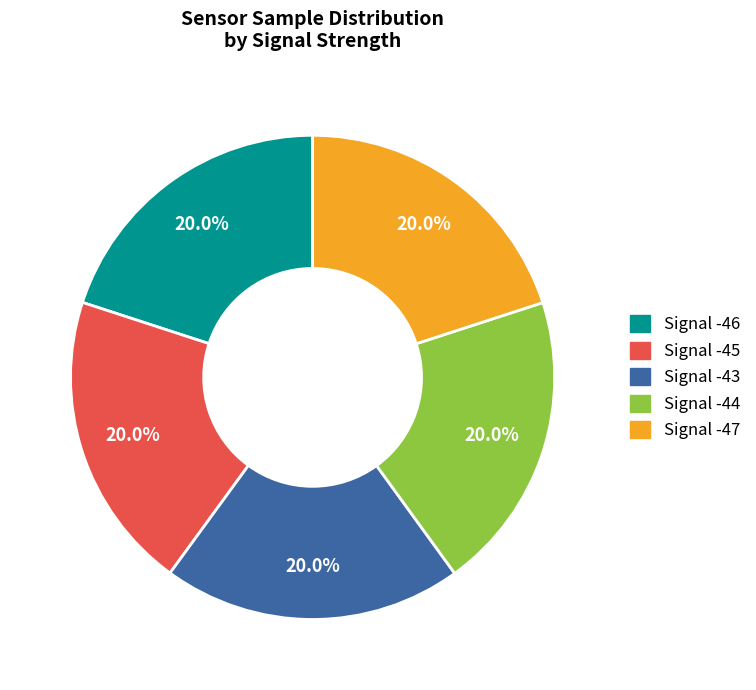

What is the ratio of the value at Signal -44 to the value at Signal -47?

1.0